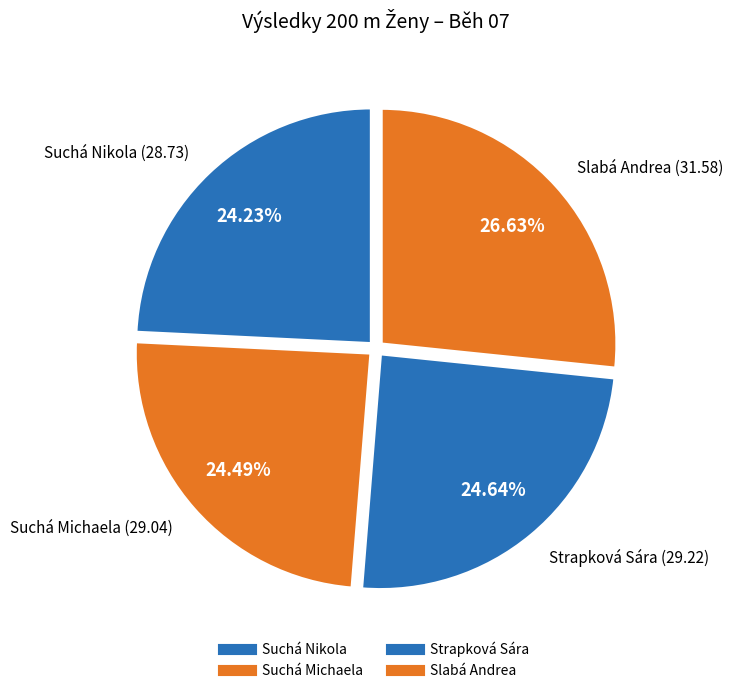

Count the number of slices in the pie.

4